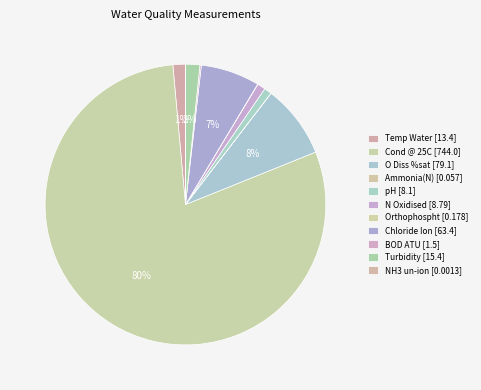

To the nearest percent, what portion does Temp Water represent?

1%